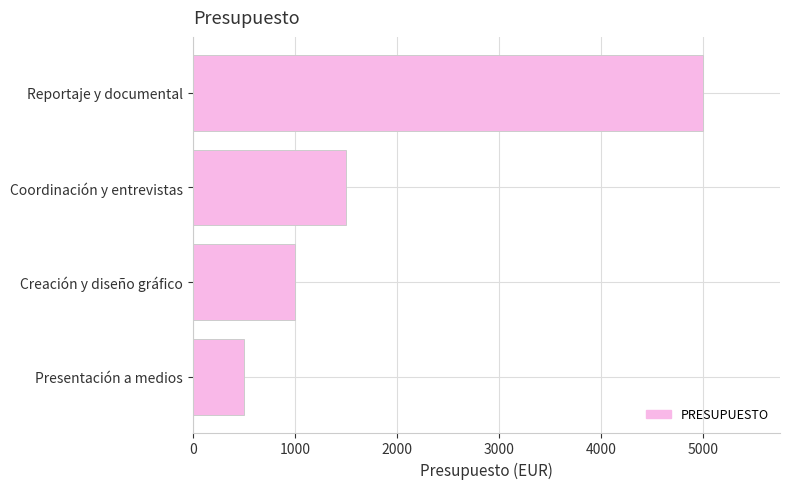

What is the smallest value displayed?

500